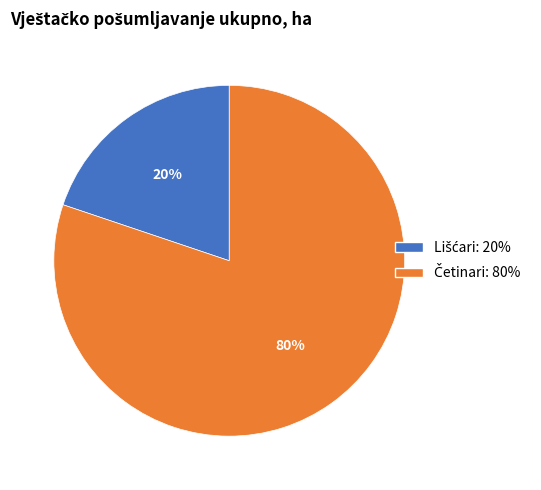

Is there any slice that represents more than half of the pie?

Yes